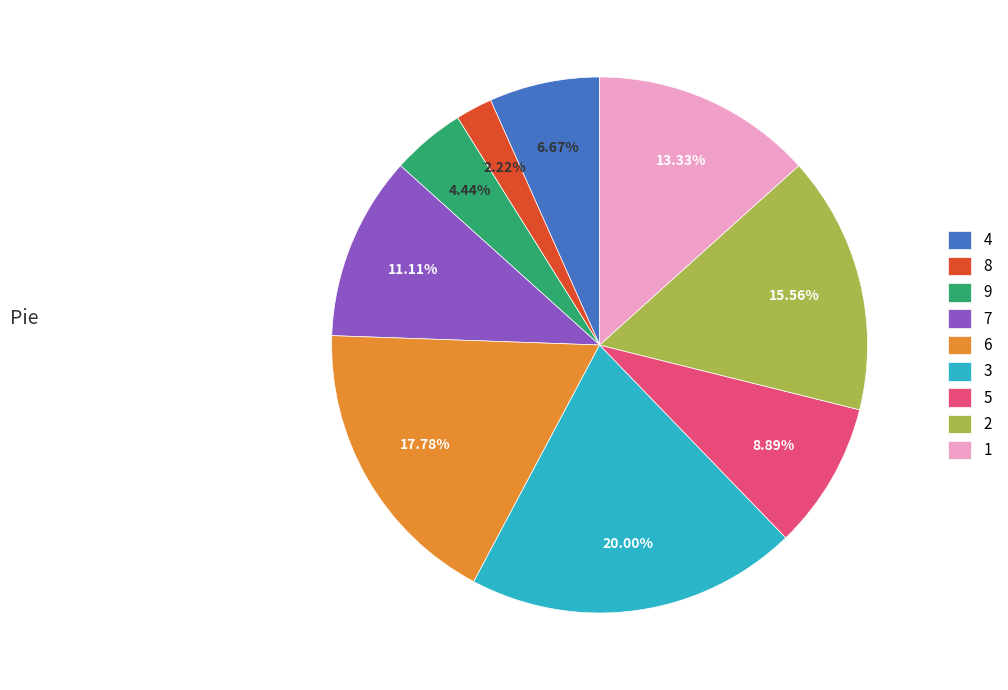

True or false: 1 accounts for 23% of the total.

False